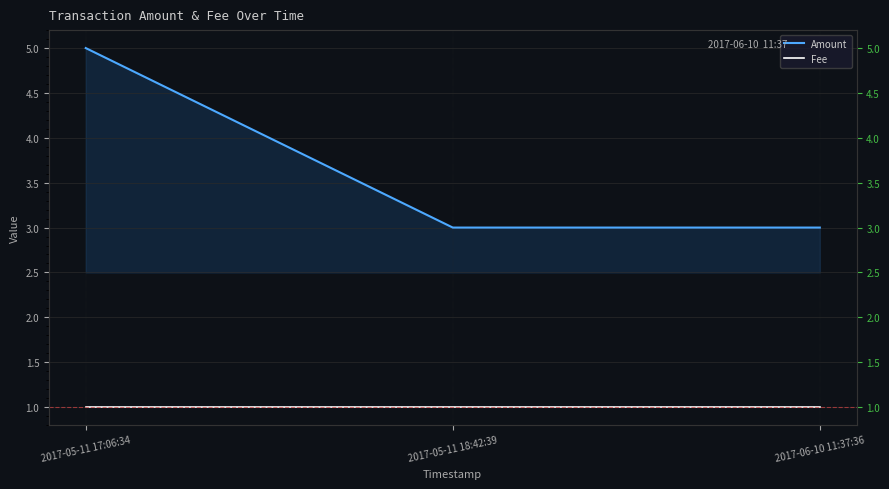

List the series in order of their overall mean, lowest first.

Fee, Amount